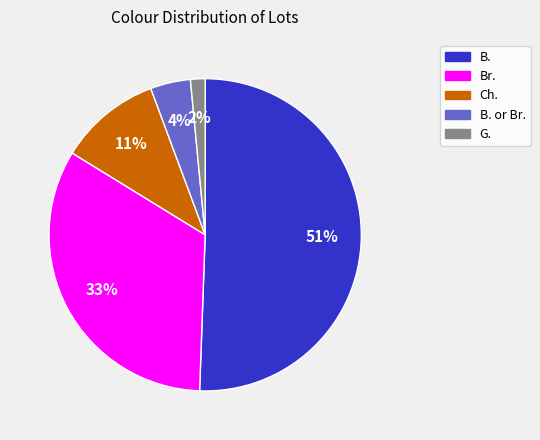

To the nearest percent, what is the difference between the largest and smallest slice percentages?

49%